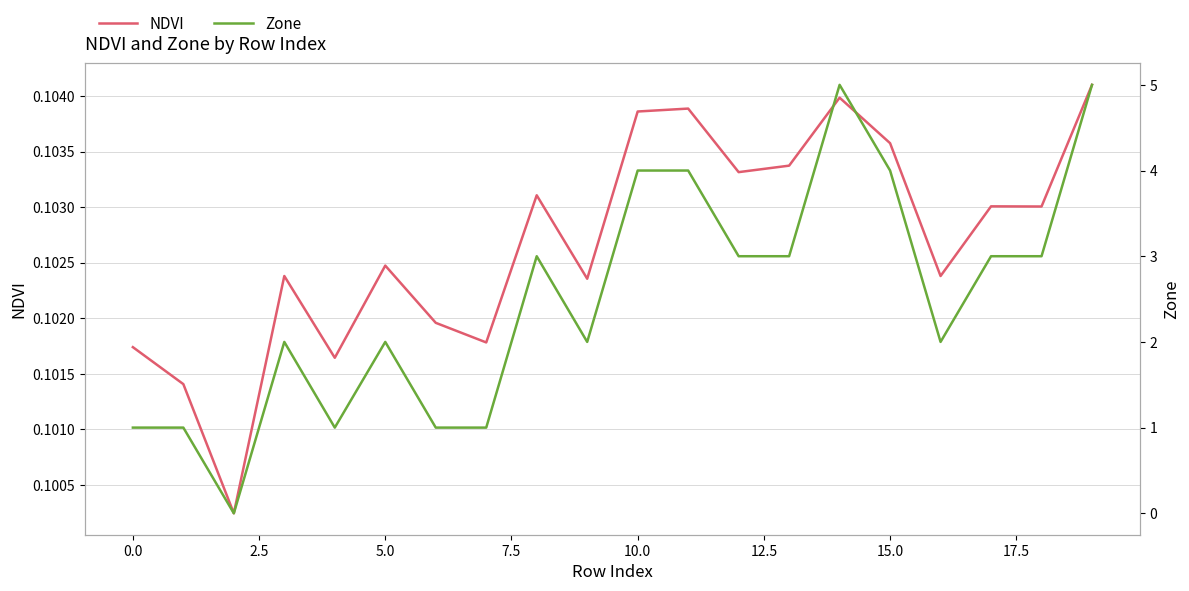

In NDVI, how many points are lower than both neighbors (excluding endpoints)?

7